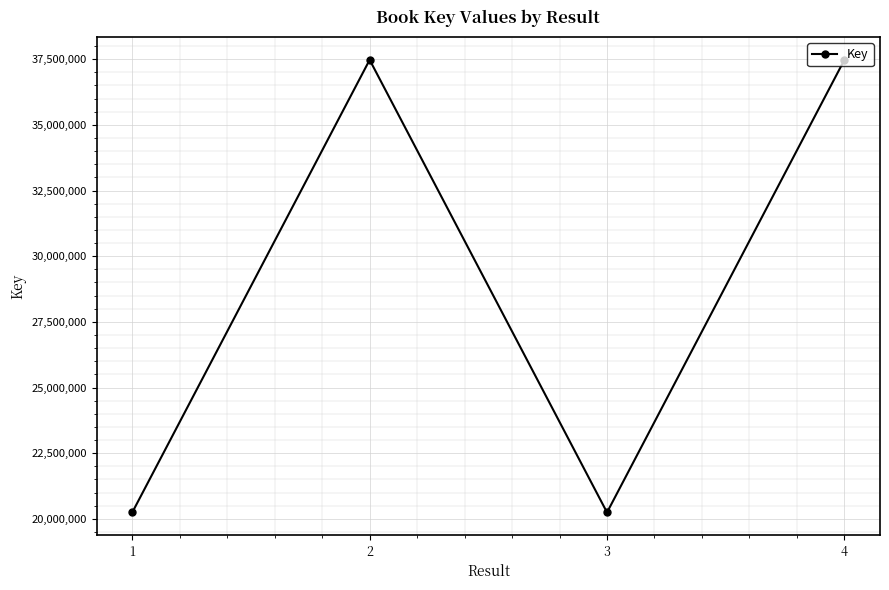

How many points are lower than both their immediate neighbors (excluding endpoints)?

1